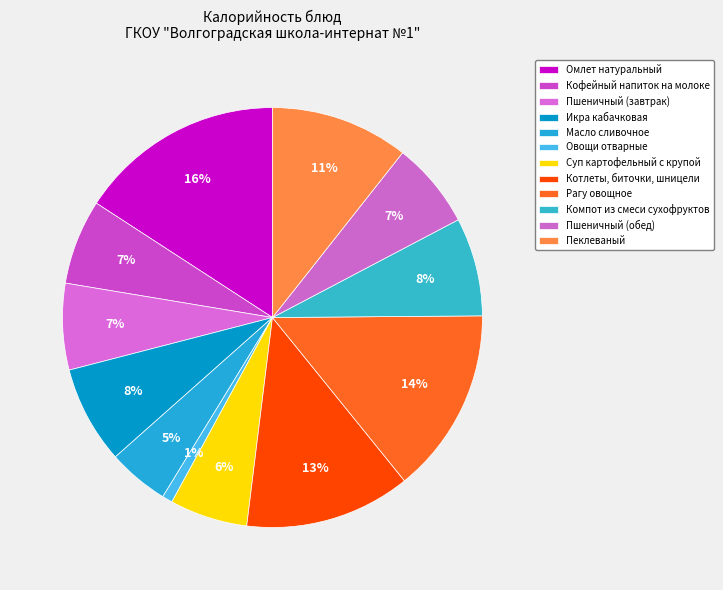

To the nearest percent, what percentage of the pie is Рагу овощное?

14%